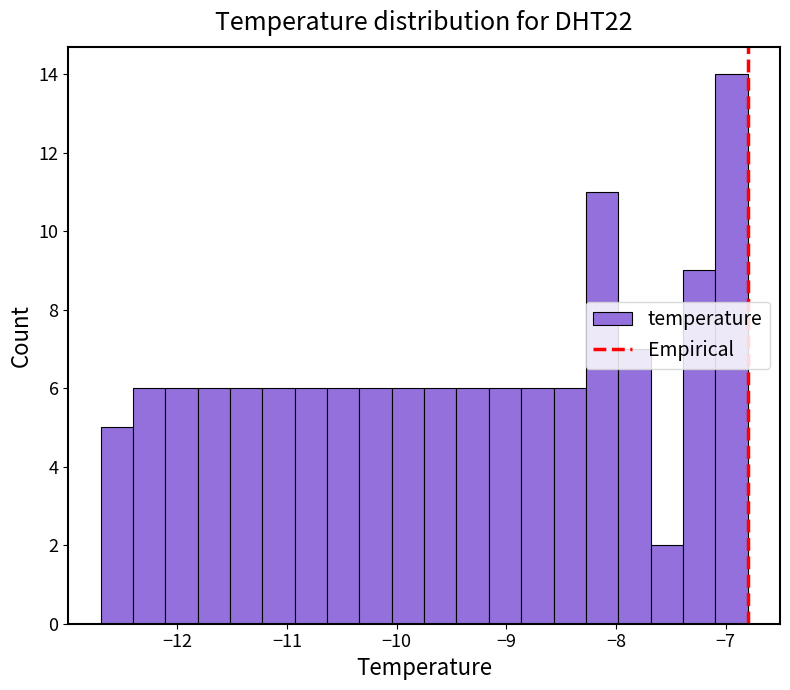

Around what value on the x-axis is the tallest bar? Give the approximate position of its centre, as read against the axis.

-6.9